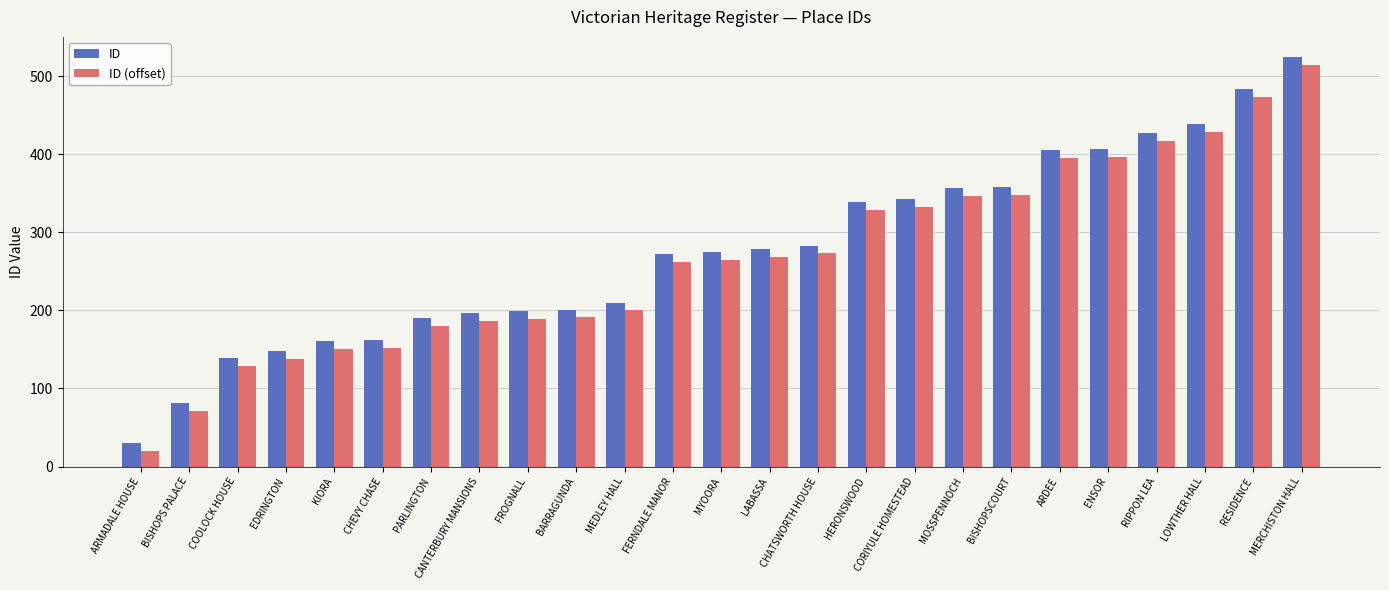

Is it true that ID (offset) equals 624 at LOWTHER HALL?

False